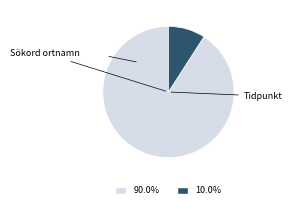

Does any single category account for the majority?

Yes